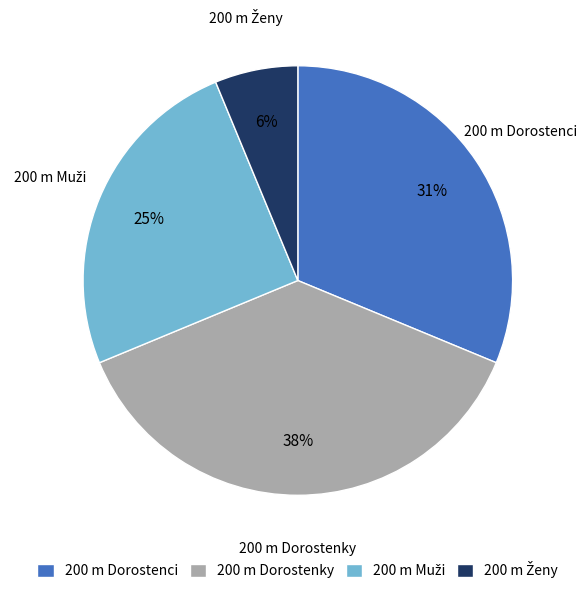

Is it true that 200 m Dorostenky is 30% of the pie?

False